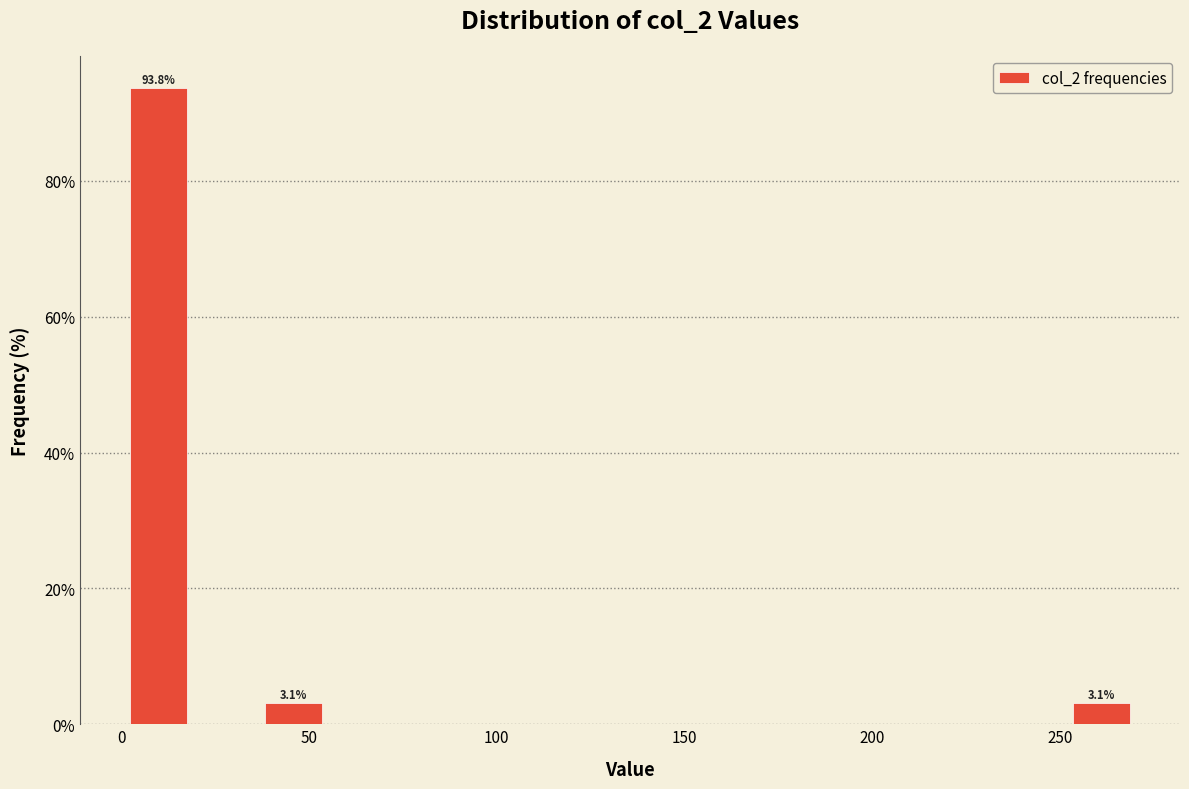

Read against the x-axis, roughly where is the centre of the tallest bar?

10